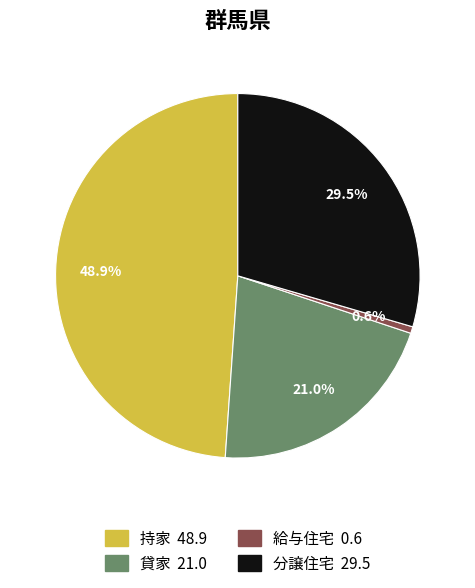

Between 持家 and 貸家, which is larger?

持家